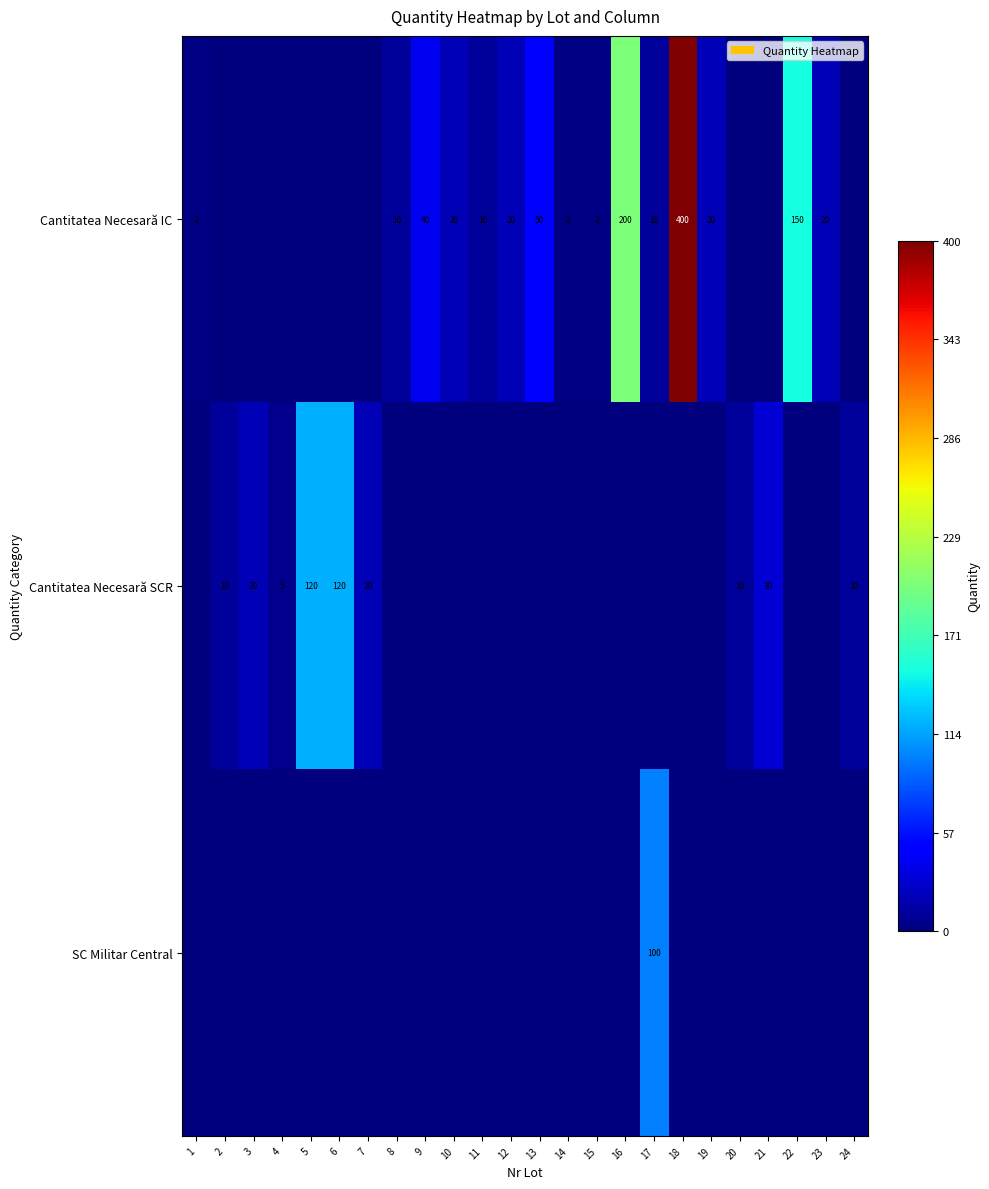

The value of Cantitatea Necesară SCR at 21 is 30. True or false?

True